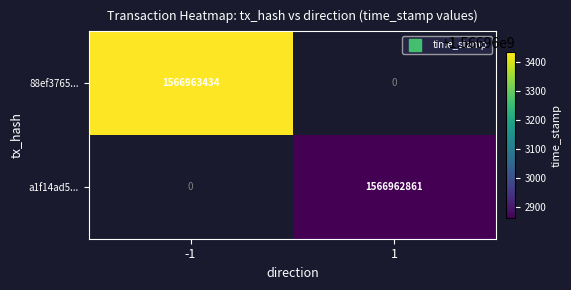

Reading left to right, transcribe all the data shown in this chart.

88ef3765...: 1566963434	0
a1f14ad5...: 0	1566962861